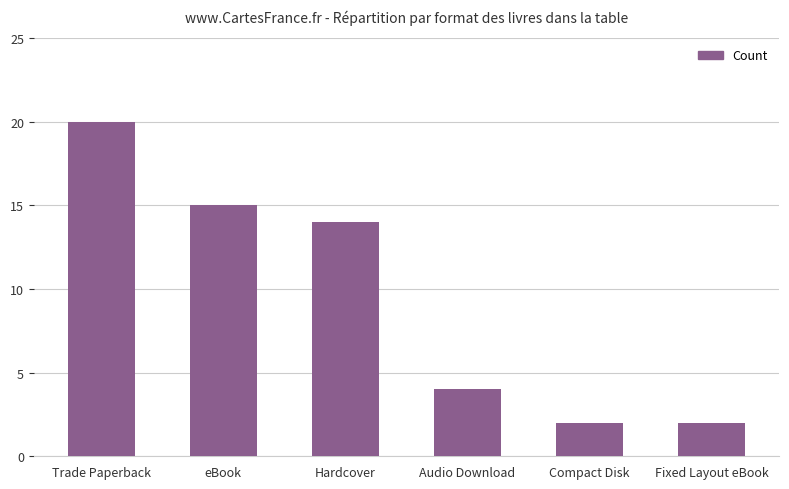

What is the greatest value displayed?

20